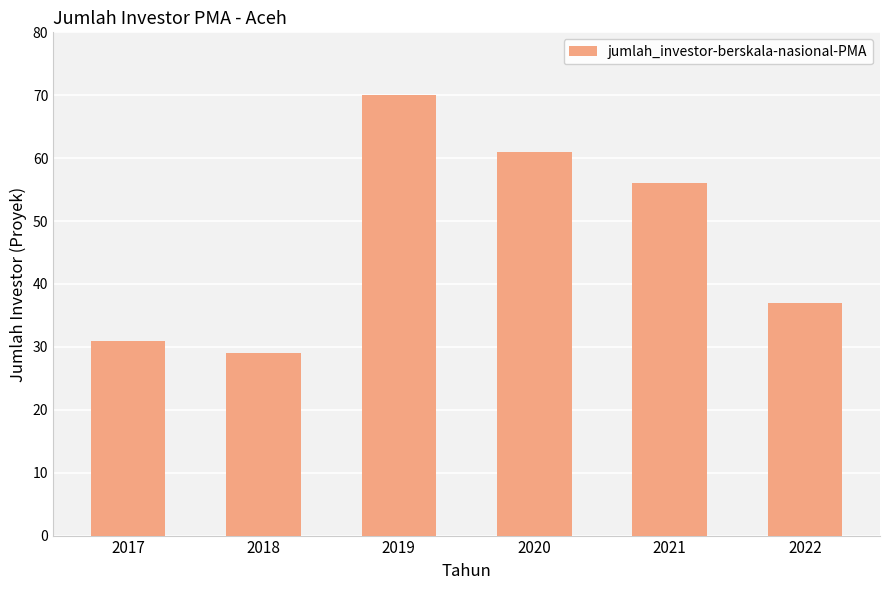

Which has a higher value, 2017 or 2018?

2017